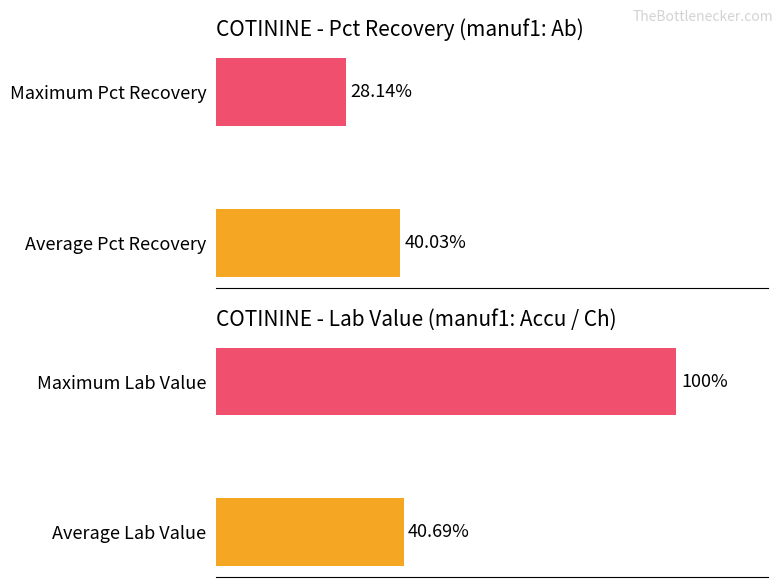

Count the number of categories in the chart.

2